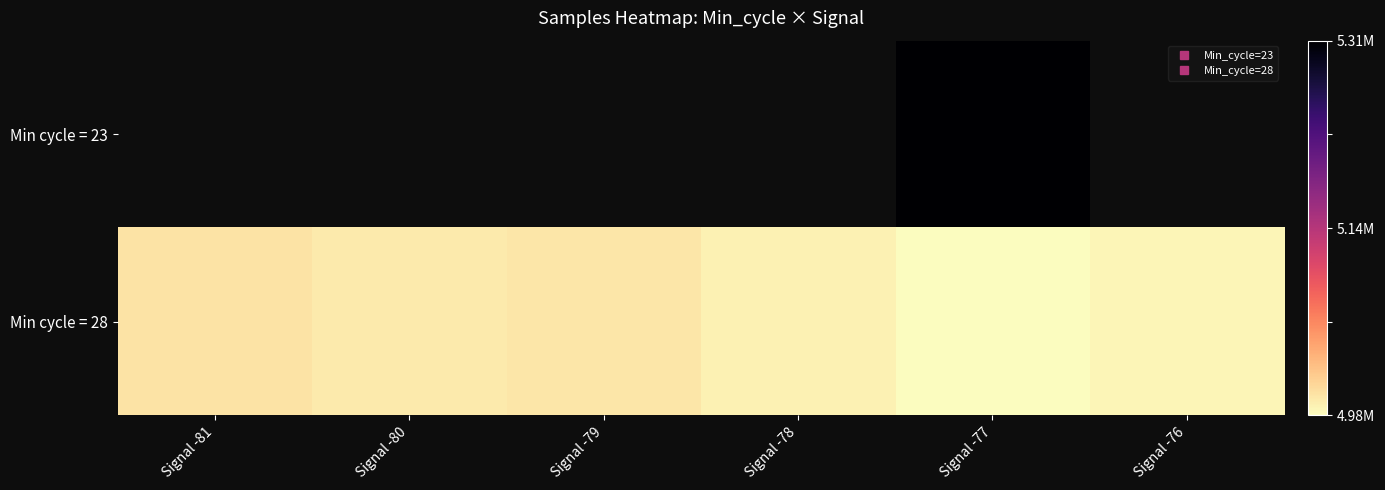

Is it true that Min cycle = 28 equals 0.1 at Signal -81?

True